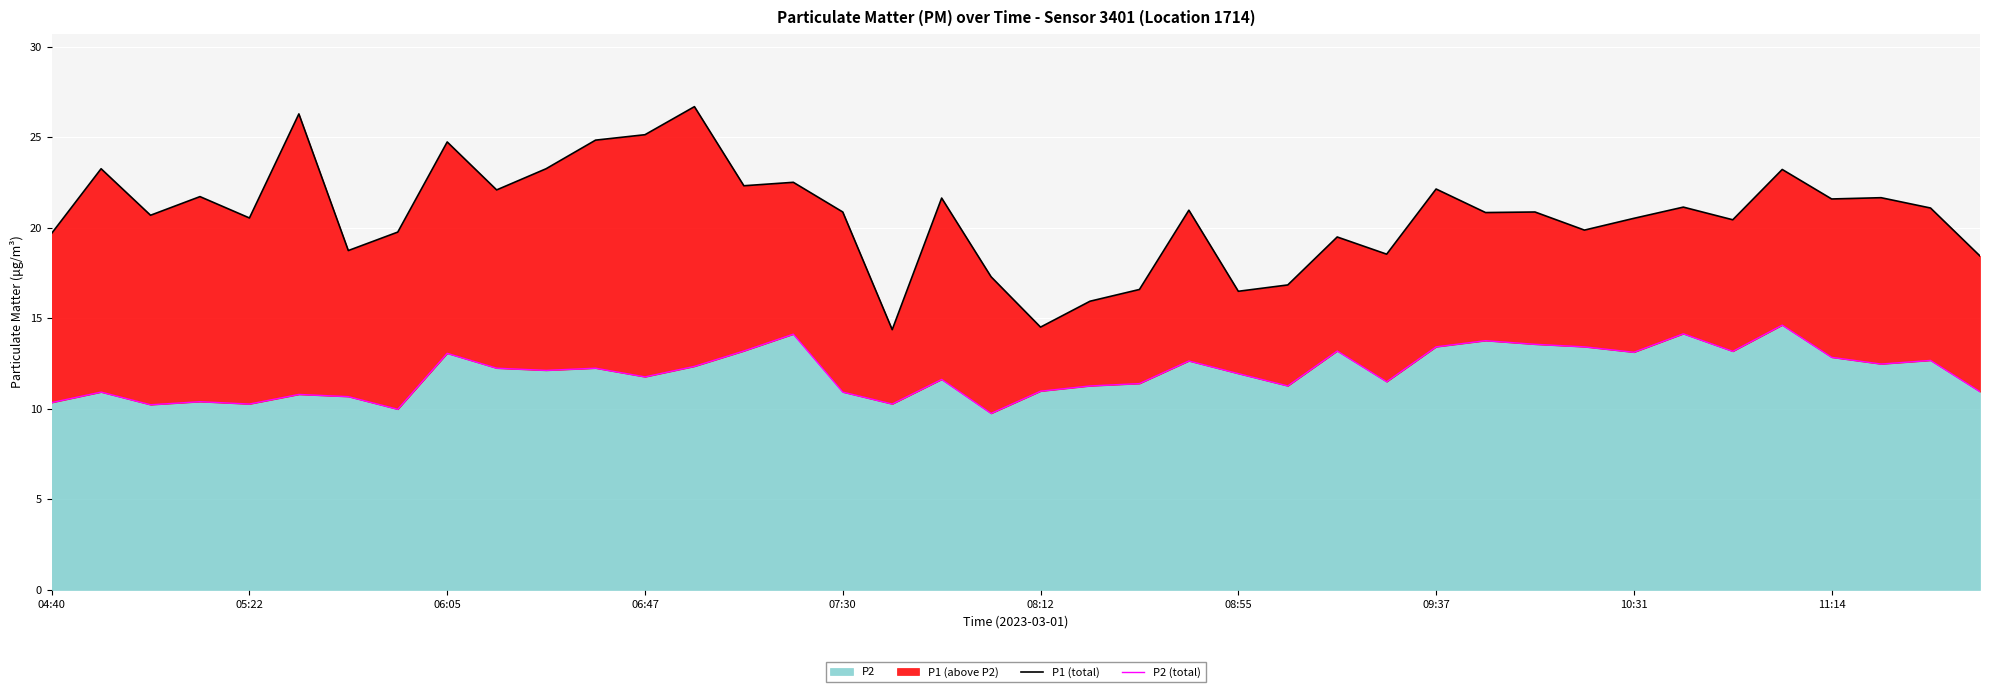

What is the value of the P2 (total) point at the 7th from the left?

10.7